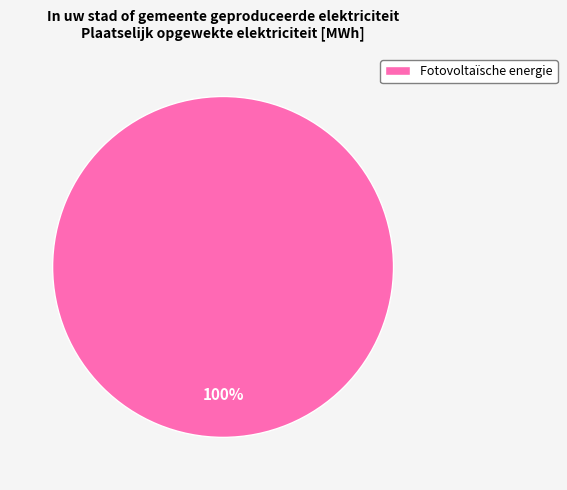

True or false: Fotovoltaïsche energie accounts for 100% of the total.

True